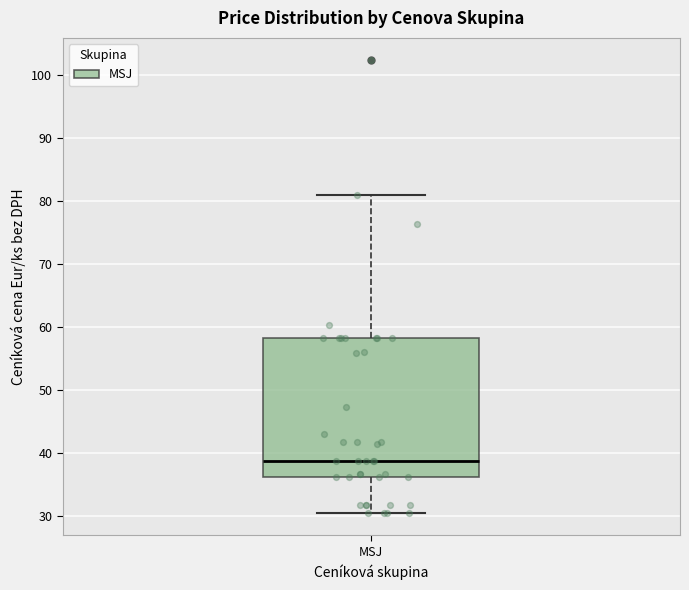

Transcribe this box plot: give where the median line is, the range the box spans, and where the two whiskers end, as read against the y-axis. The values are not printed on the chart, so give them approximately, as read against the axis.

median 39, box 36 to 58, whiskers 31 to 81